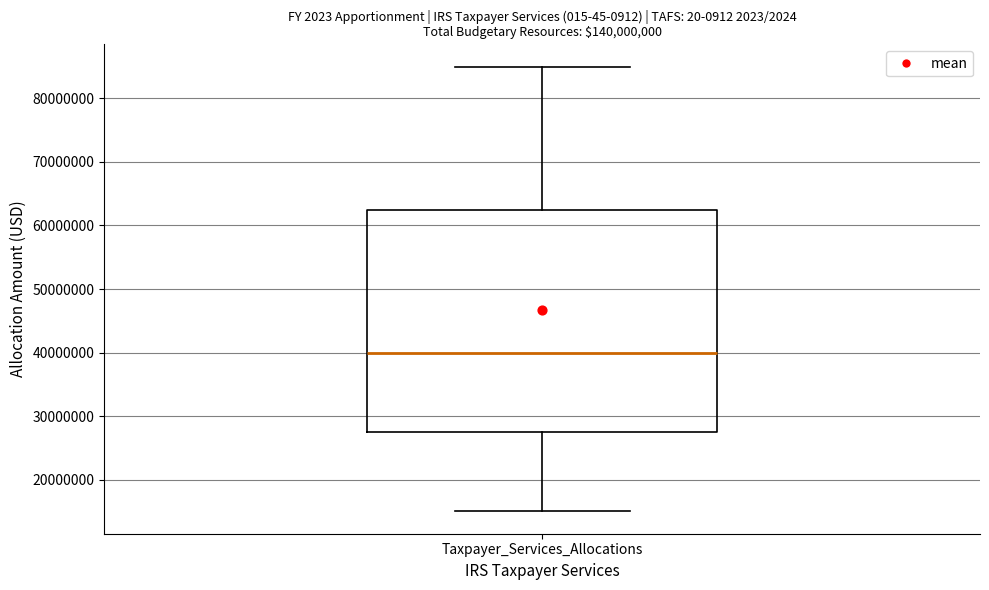

Read this box plot against the y-axis: the position of the median line, the range covered by the box, and the ends of both whiskers. The values are not printed on the chart, so give them approximately, as read against the axis.

median 40000000, box 28000000 to 63000000, whiskers 15000000 to 85000000